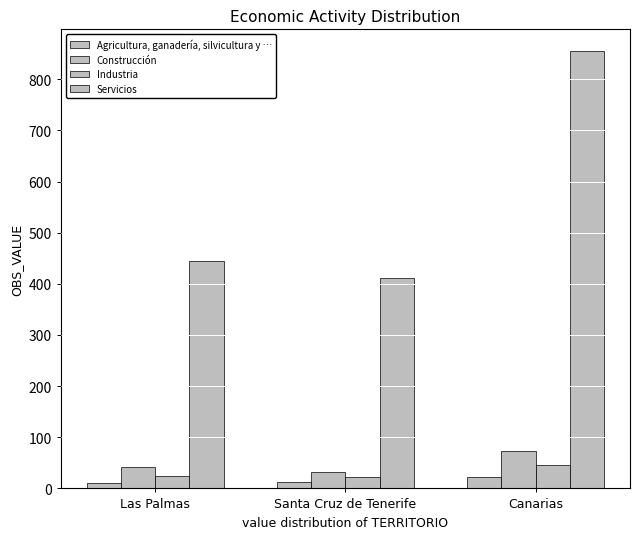

How many bars are there in total?

12